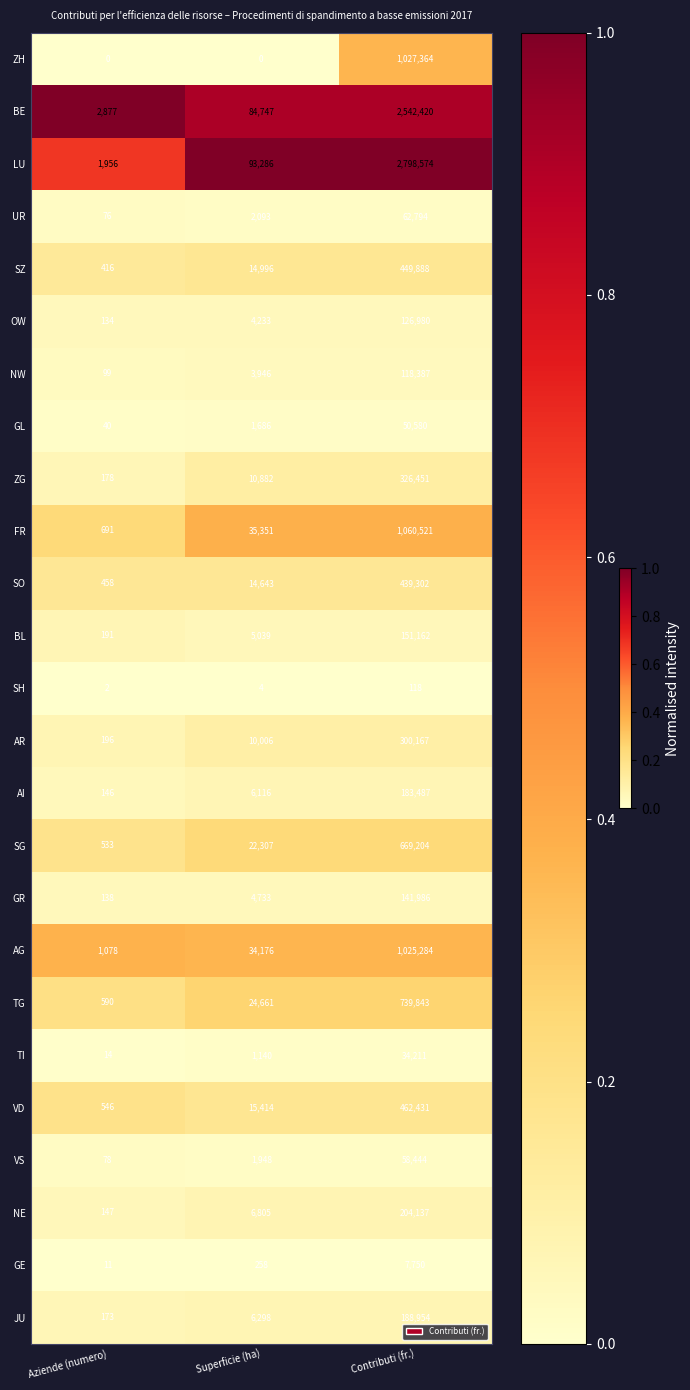

Count the number of data series in this chart.

25